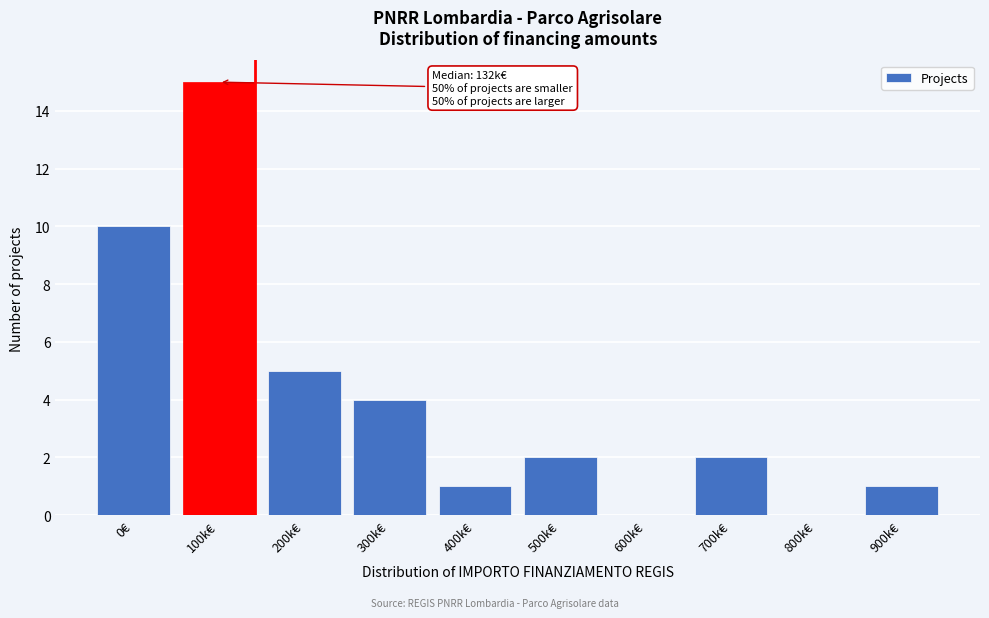

Reading left to right, transcribe all the data shown in this chart.

0€=10	100k€=15	200k€=5	300k€=4	400k€=1	500k€=2	600k€=0	700k€=2	800k€=0	900k€=1